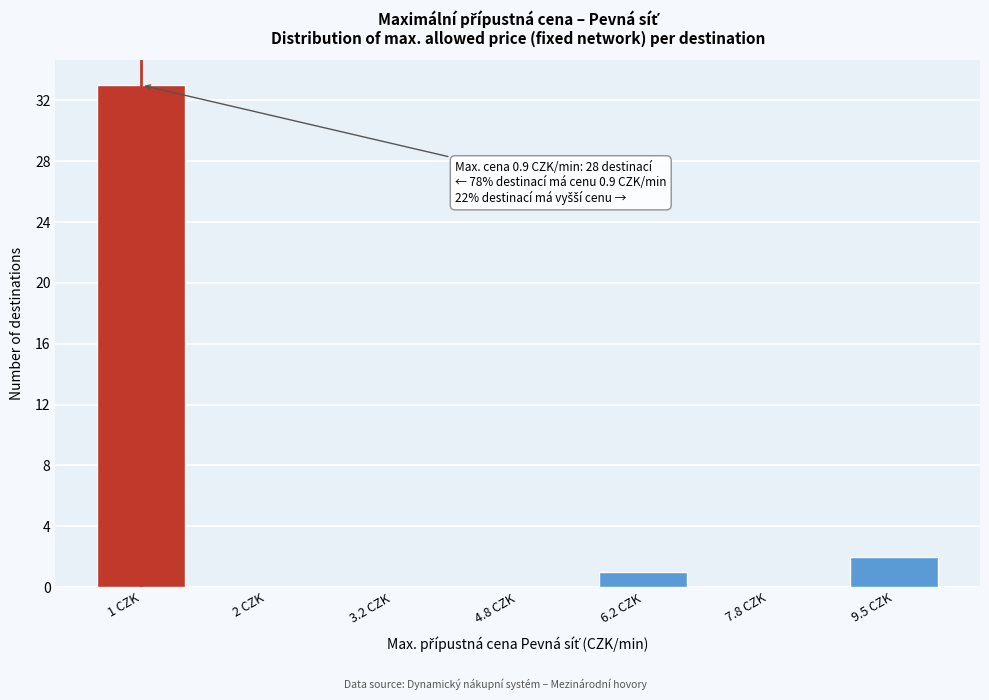

Reading left to right, transcribe all the data shown in this chart.

1 CZK=33	2 CZK=0	3.2 CZK=0	4.8 CZK=0	6.2 CZK=1	7.8 CZK=0	9.5 CZK=2